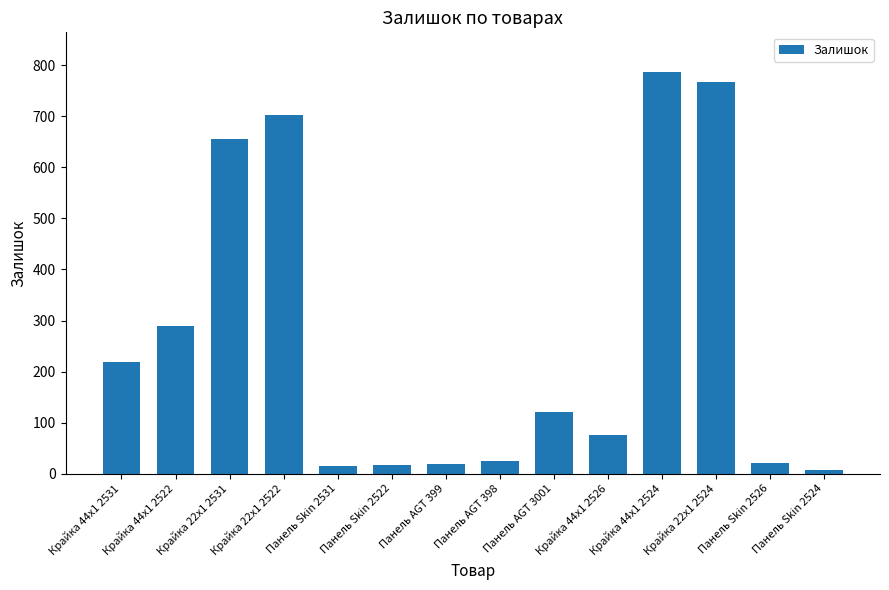

Is it true that the value at Крайка 22x1 2531 is 410?

False